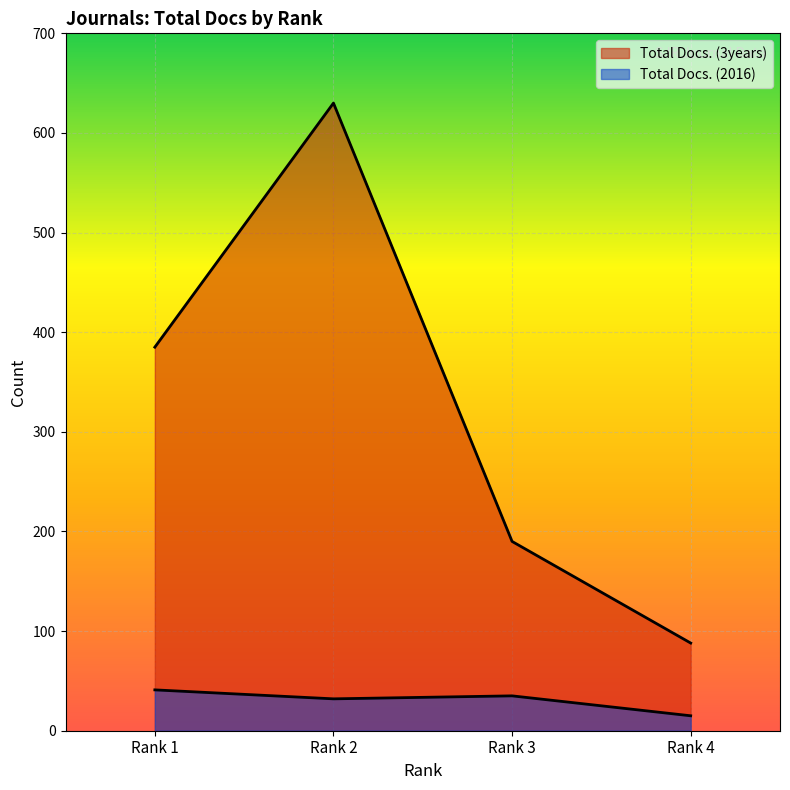

What are all the series names shown in the legend?

Total Docs. (2016), Total Docs. (3years)